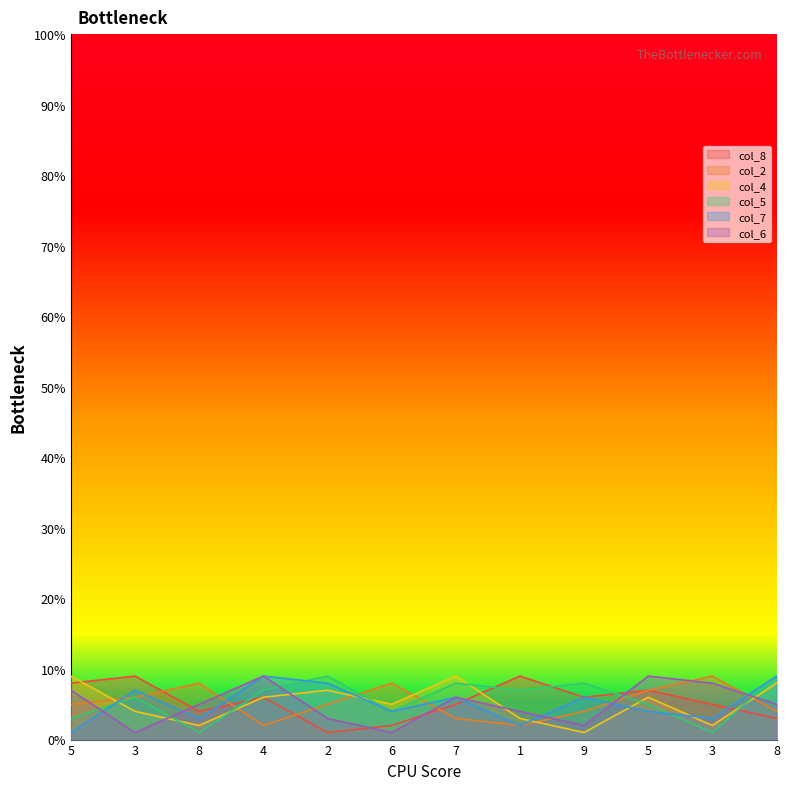

What is the total value across all series at 8?

23